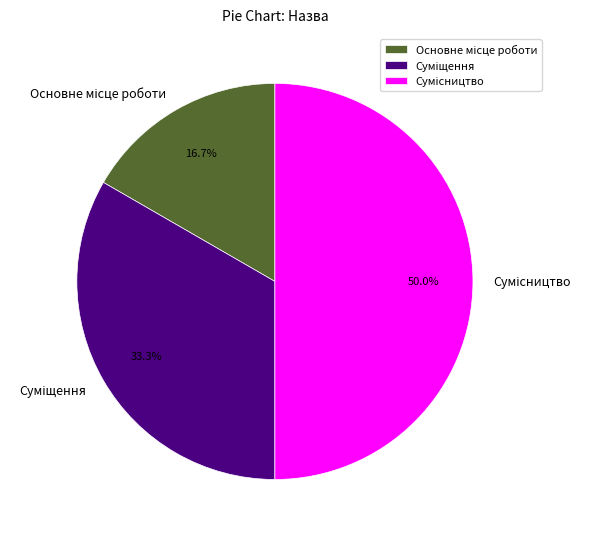

How many slices are in this pie chart?

3